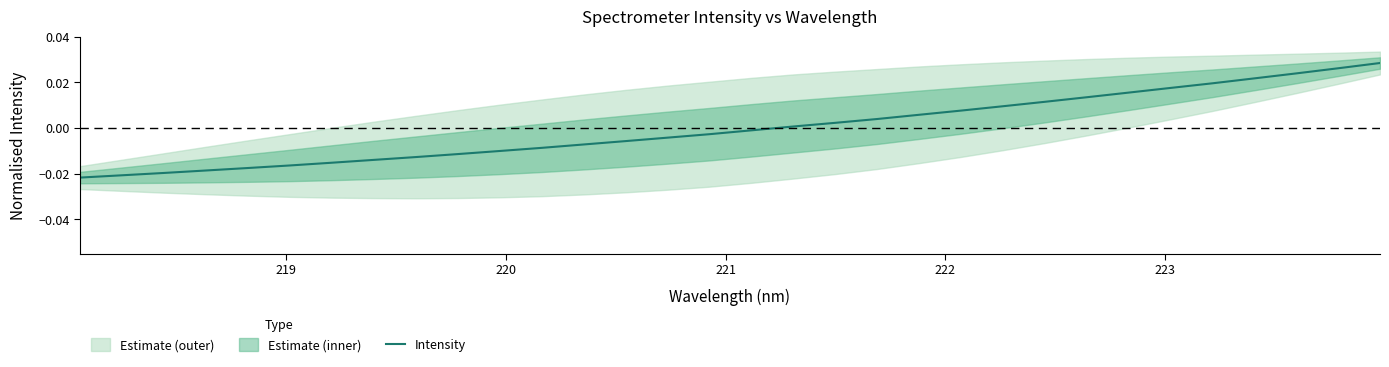

True or false: the data shows 0.0 at 26.

False